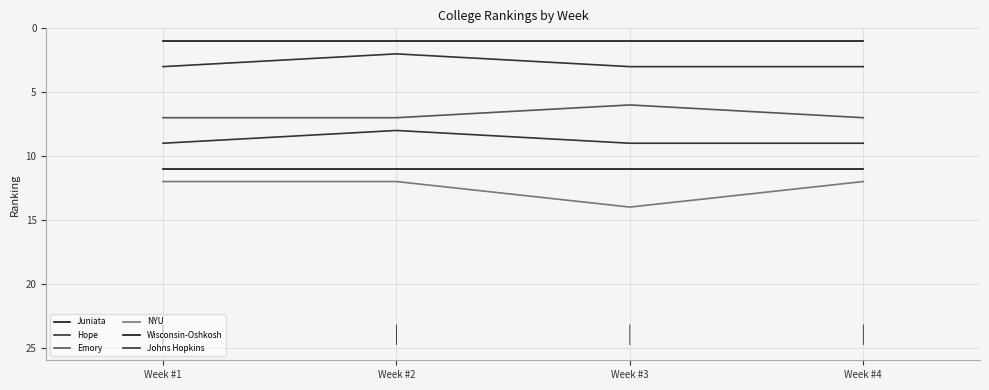

Rank the series at Week #4 from lowest to highest value.

Juniata, Hope, Emory, Johns Hopkins, Wisconsin-Oshkosh, NYU